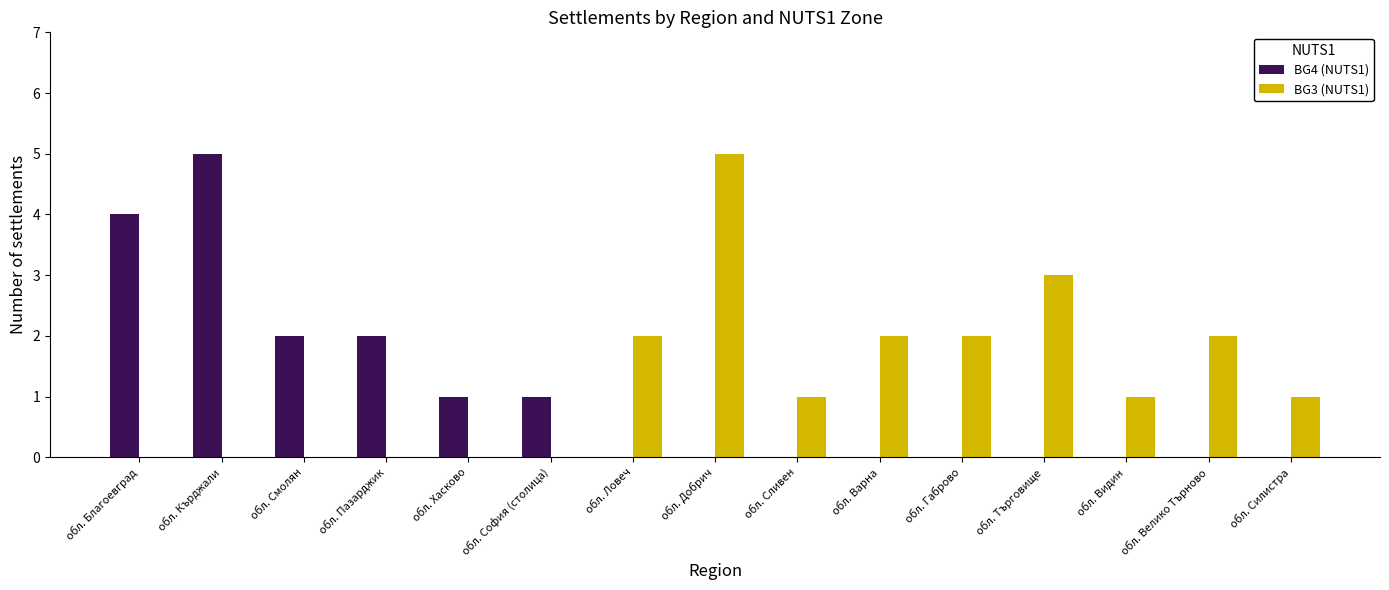

Which category has the highest value in the BG4 (NUTS1) series?

обл. Кърджали